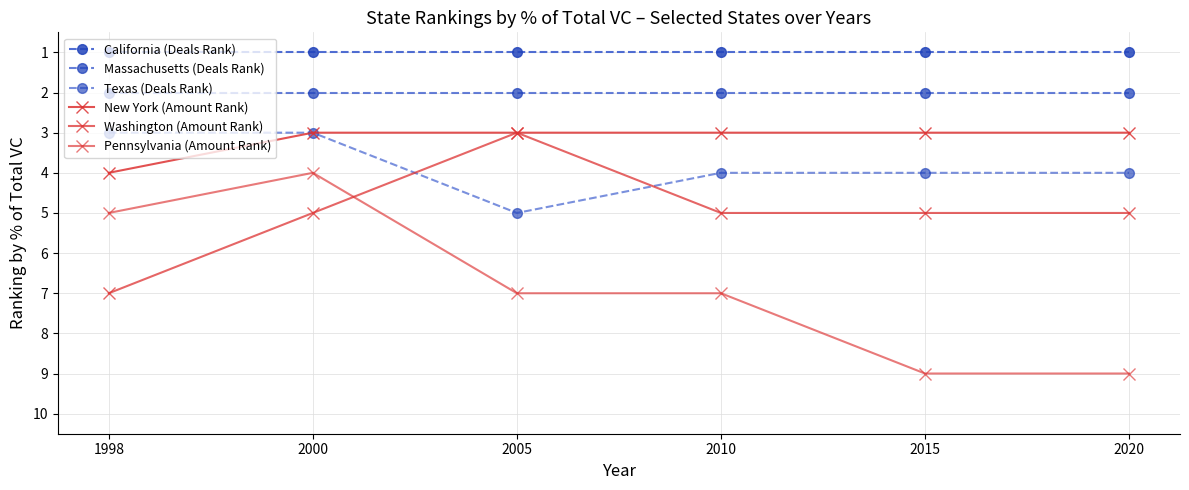

Reading right to left, list all the values displayed in this chart.

California (Deals Rank): 1	1	1	1	1	1
Massachusetts (Deals Rank): 2	2	2	2	2	2
Texas (Deals Rank): 4	4	4	5	3	3
New York (Amount Rank): 3	3	3	3	3	4
Washington (Amount Rank): 5	5	5	3	5	7
Pennsylvania (Amount Rank): 9	9	7	7	4	5